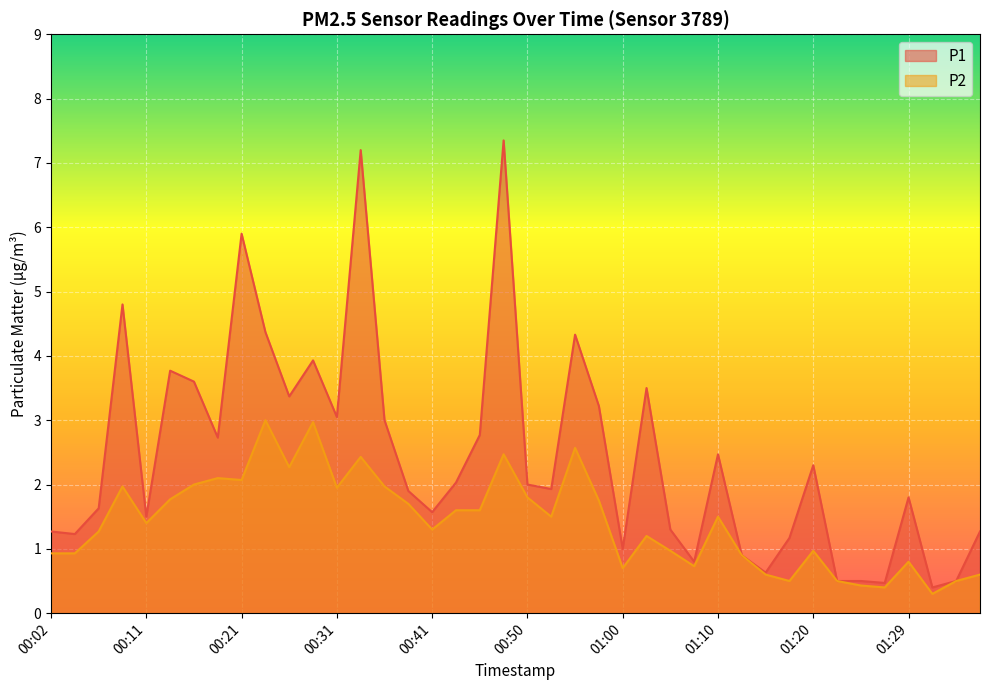

At which category is the sum across all series the highest?

00:48